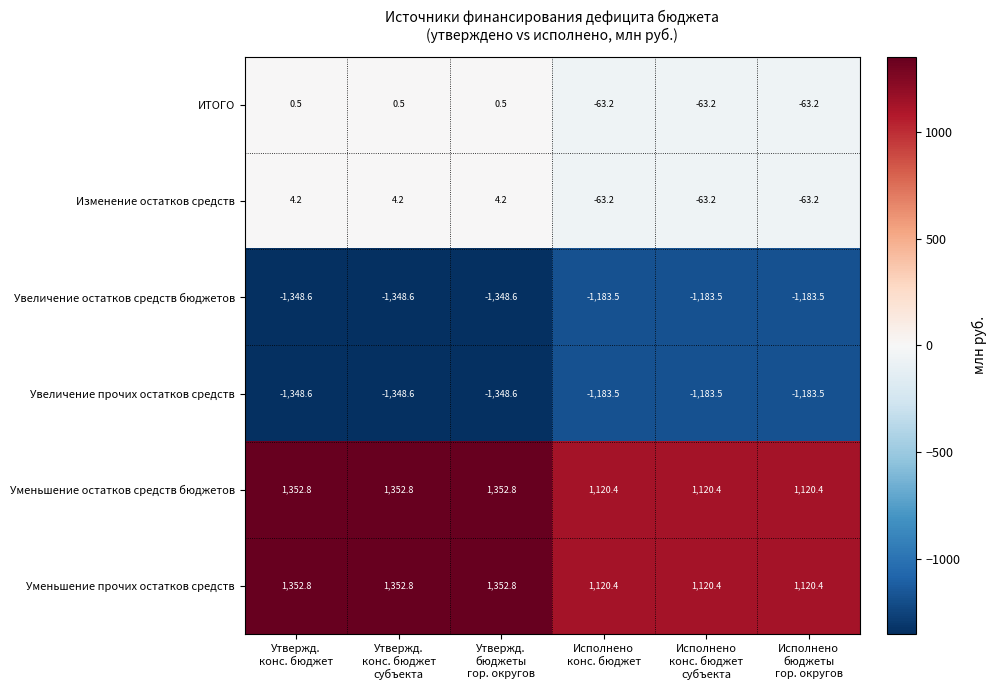

What is the sum of all ИТОГО values?

-188.1